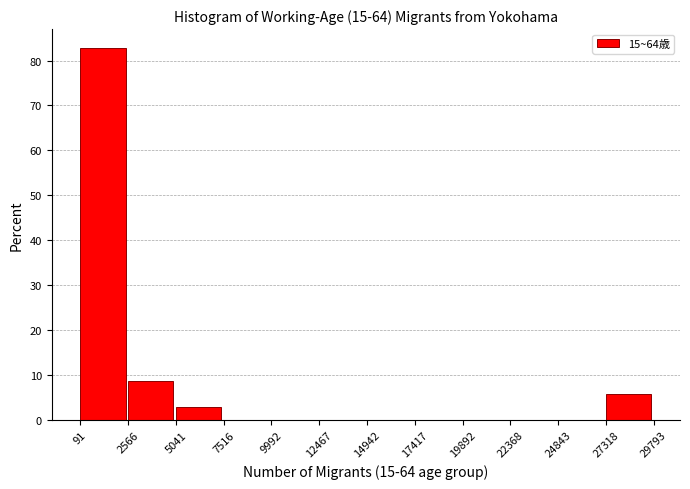

How tall is the bar that spans 5041 to 7516 on the x-axis? The values are not printed on the chart, so give them approximately, as read against the axis.

3